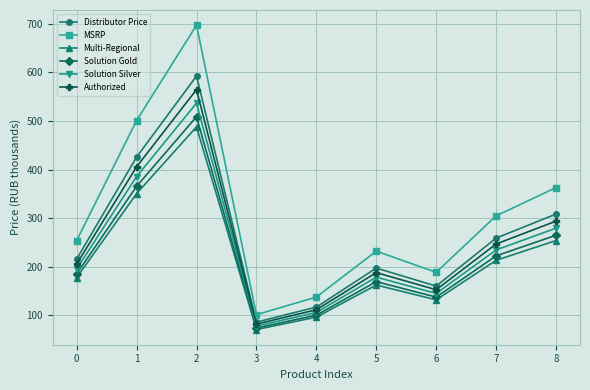

How many series are shown in this chart?

6